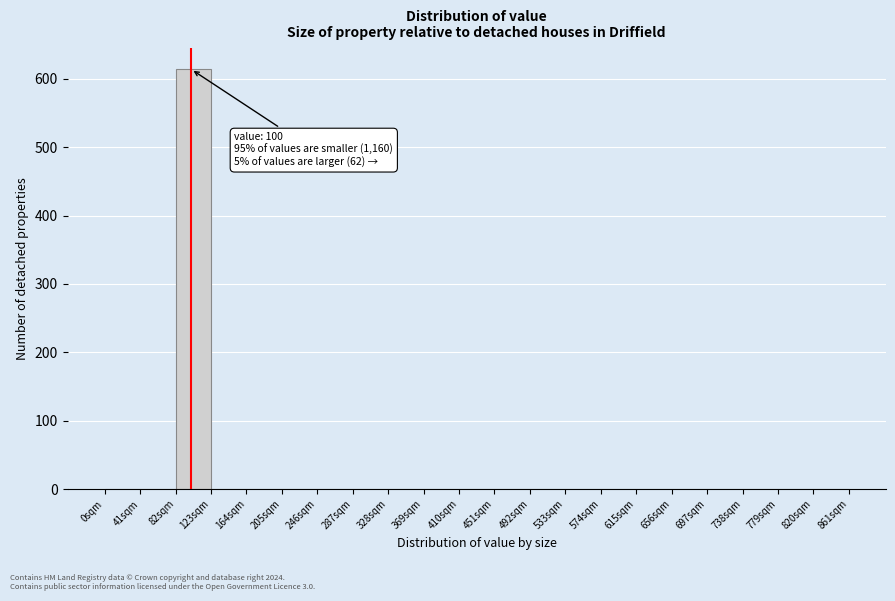

Which range on the x-axis has the tallest bar?

82 to 123